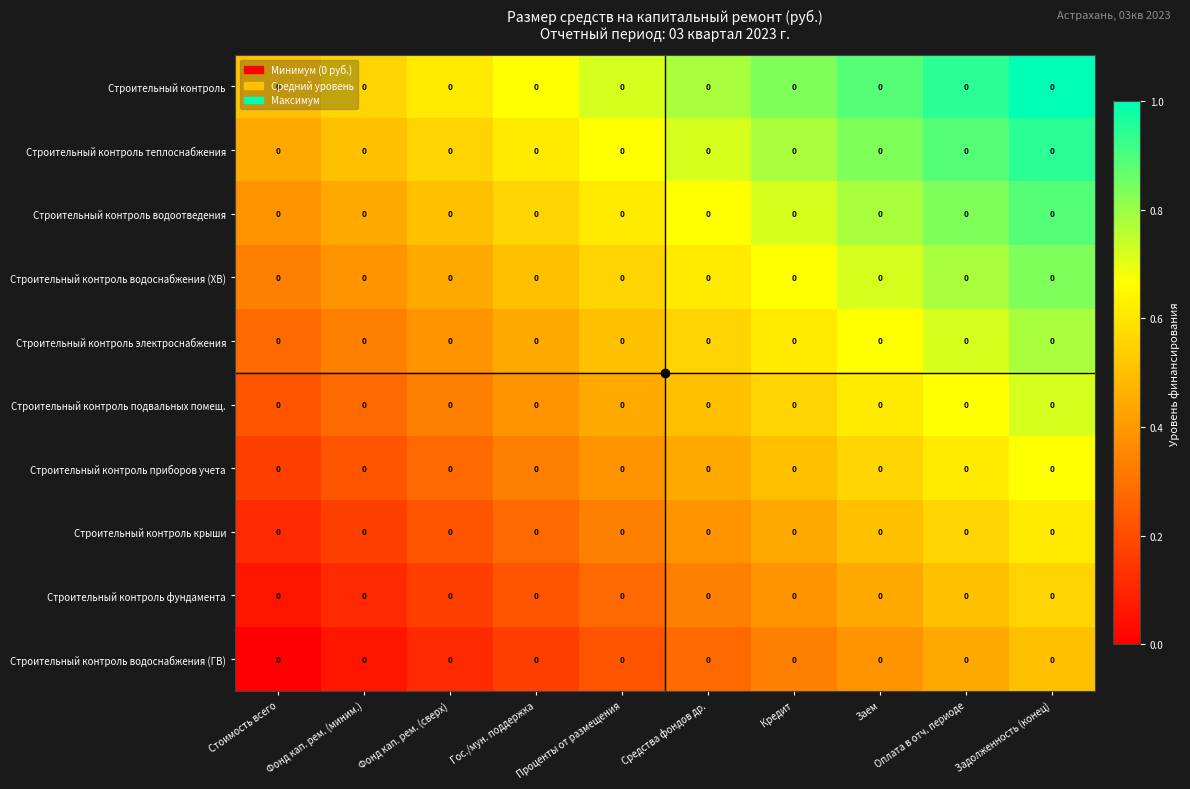

Reading left to right, list all the values displayed in this chart.

Строительный контроль: Стоимость всего=0.0	Фонд кап. рем. (миним.)=0.0	Фонд кап. рем. (сверх)=0.0	Гос./мун. поддержка=0.0	Проценты от размещения=0.0	Средства фондов др.=0.0	Кредит=0.0	Заем=0.0	Оплата в отч. периоде=0.0	Задолженность (конец)=0.0
Строительный контроль теплоснабжения: Стоимость всего=0.0	Фонд кап. рем. (миним.)=0.0	Фонд кап. рем. (сверх)=0.0	Гос./мун. поддержка=0.0	Проценты от размещения=0.0	Средства фондов др.=0.0	Кредит=0.0	Заем=0.0	Оплата в отч. периоде=0.0	Задолженность (конец)=0.0
Строительный контроль водоотведения: Стоимость всего=0.0	Фонд кап. рем. (миним.)=0.0	Фонд кап. рем. (сверх)=0.0	Гос./мун. поддержка=0.0	Проценты от размещения=0.0	Средства фондов др.=0.0	Кредит=0.0	Заем=0.0	Оплата в отч. периоде=0.0	Задолженность (конец)=0.0
Строительный контроль водоснабжения (ХВ): Стоимость всего=0.0	Фонд кап. рем. (миним.)=0.0	Фонд кап. рем. (сверх)=0.0	Гос./мун. поддержка=0.0	Проценты от размещения=0.0	Средства фондов др.=0.0	Кредит=0.0	Заем=0.0	Оплата в отч. периоде=0.0	Задолженность (конец)=0.0
Строительный контроль электроснабжения: Стоимость всего=0.0	Фонд кап. рем. (миним.)=0.0	Фонд кап. рем. (сверх)=0.0	Гос./мун. поддержка=0.0	Проценты от размещения=0.0	Средства фондов др.=0.0	Кредит=0.0	Заем=0.0	Оплата в отч. периоде=0.0	Задолженность (конец)=0.0
Строительный контроль подвальных помещ.: Стоимость всего=0.0	Фонд кап. рем. (миним.)=0.0	Фонд кап. рем. (сверх)=0.0	Гос./мун. поддержка=0.0	Проценты от размещения=0.0	Средства фондов др.=0.0	Кредит=0.0	Заем=0.0	Оплата в отч. периоде=0.0	Задолженность (конец)=0.0
Строительный контроль приборов учета: Стоимость всего=0.0	Фонд кап. рем. (миним.)=0.0	Фонд кап. рем. (сверх)=0.0	Гос./мун. поддержка=0.0	Проценты от размещения=0.0	Средства фондов др.=0.0	Кредит=0.0	Заем=0.0	Оплата в отч. периоде=0.0	Задолженность (конец)=0.0
Строительный контроль крыши: Стоимость всего=0.0	Фонд кап. рем. (миним.)=0.0	Фонд кап. рем. (сверх)=0.0	Гос./мун. поддержка=0.0	Проценты от размещения=0.0	Средства фондов др.=0.0	Кредит=0.0	Заем=0.0	Оплата в отч. периоде=0.0	Задолженность (конец)=0.0
Строительный контроль фундамента: Стоимость всего=0.0	Фонд кап. рем. (миним.)=0.0	Фонд кап. рем. (сверх)=0.0	Гос./мун. поддержка=0.0	Проценты от размещения=0.0	Средства фондов др.=0.0	Кредит=0.0	Заем=0.0	Оплата в отч. периоде=0.0	Задолженность (конец)=0.0
Строительный контроль водоснабжения (ГВ): Стоимость всего=0.0	Фонд кап. рем. (миним.)=0.0	Фонд кап. рем. (сверх)=0.0	Гос./мун. поддержка=0.0	Проценты от размещения=0.0	Средства фондов др.=0.0	Кредит=0.0	Заем=0.0	Оплата в отч. периоде=0.0	Задолженность (конец)=0.0